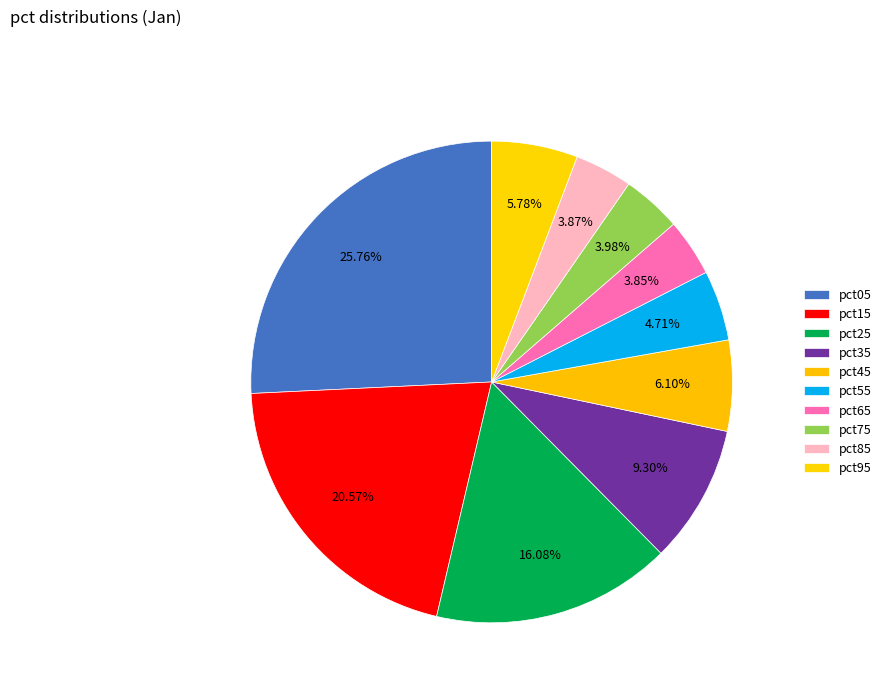

How many segments does this pie chart have?

10